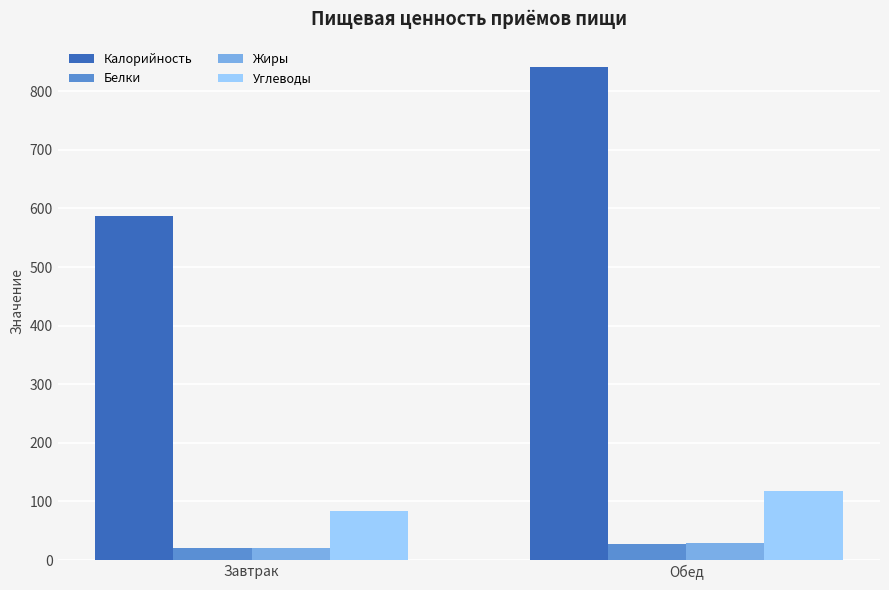

True or false: Углеводы has a value of 117.2 at Обед.

True